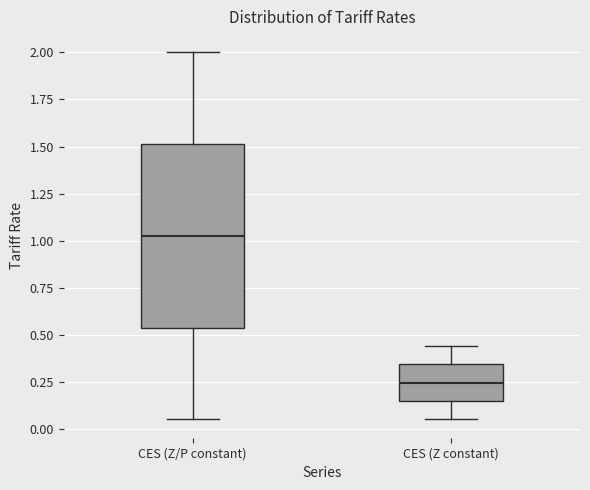

Which box's median line is the lowest?

CES (Z constant)